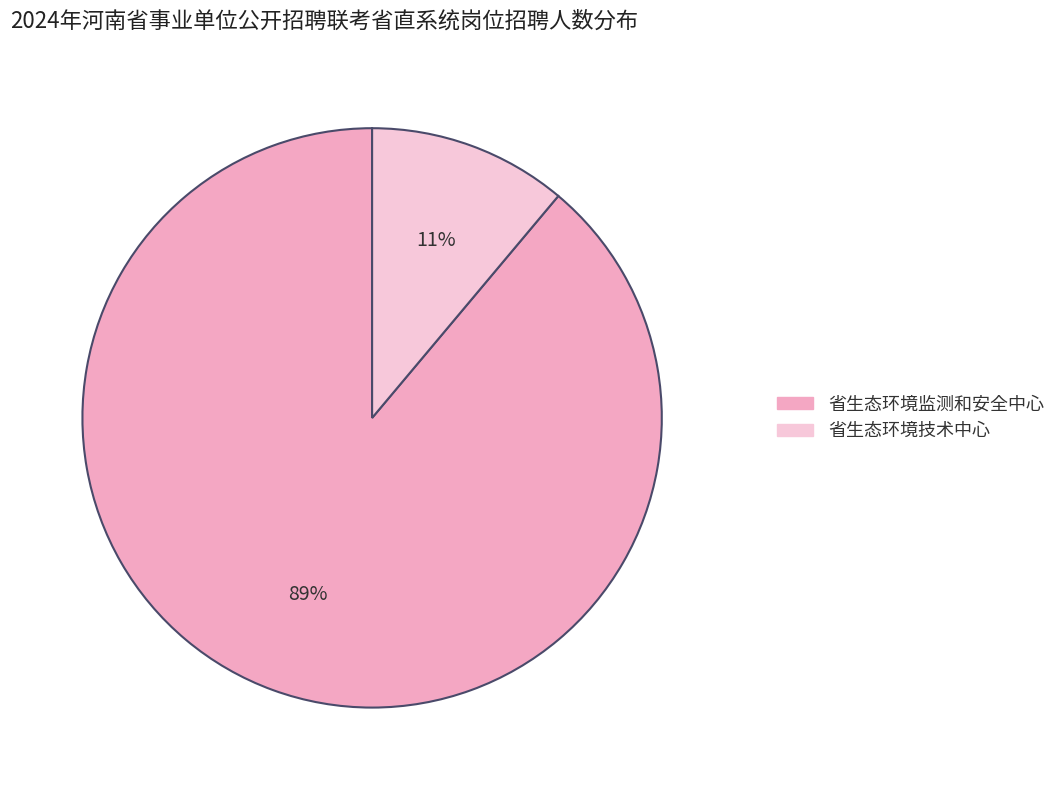

To the nearest percent, what is the difference between the largest and smallest slice percentages?

78%